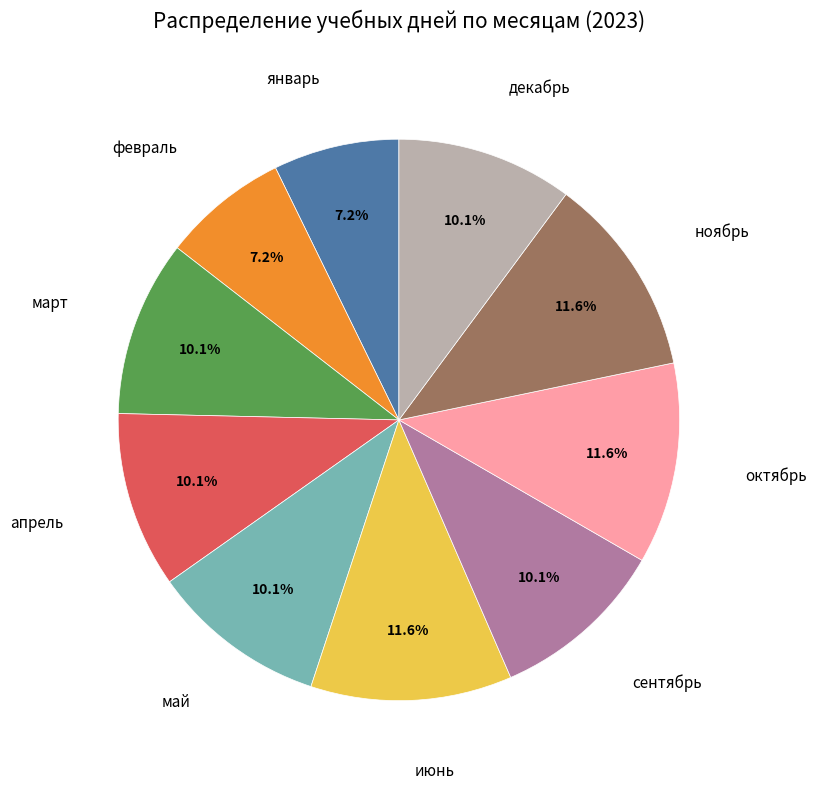

To the nearest percent, what is the combined percentage of февраль and ноябрь?

19%